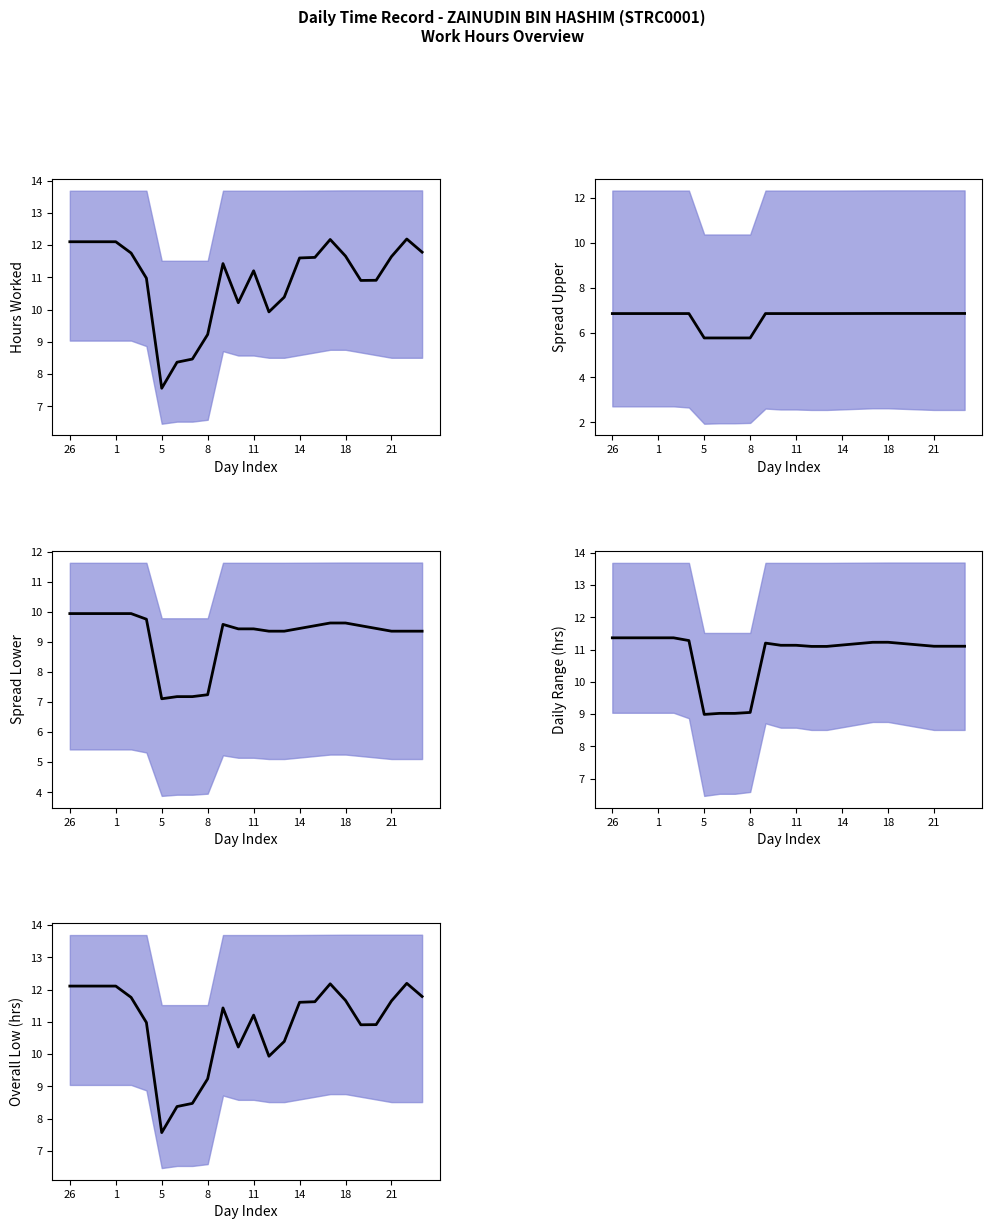

Which has a higher value, 23 or 12?

23